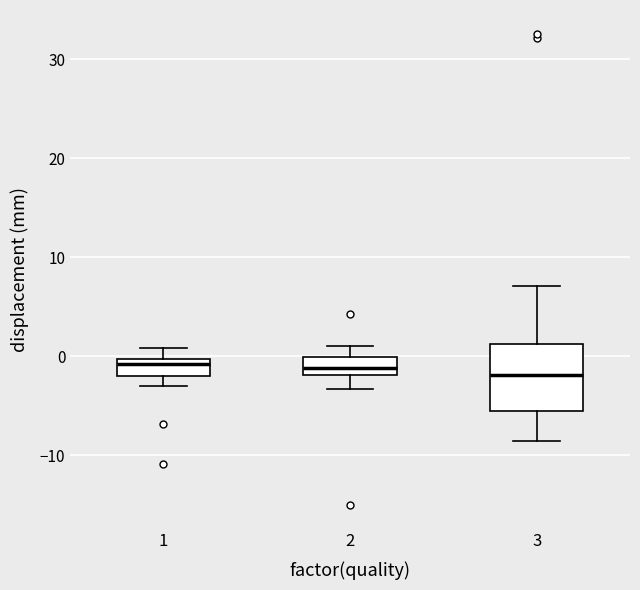

Where does the lower whisker of the box at x = 2 end on the y-axis? The values are not printed on the chart, so give them approximately, as read against the axis.

-3